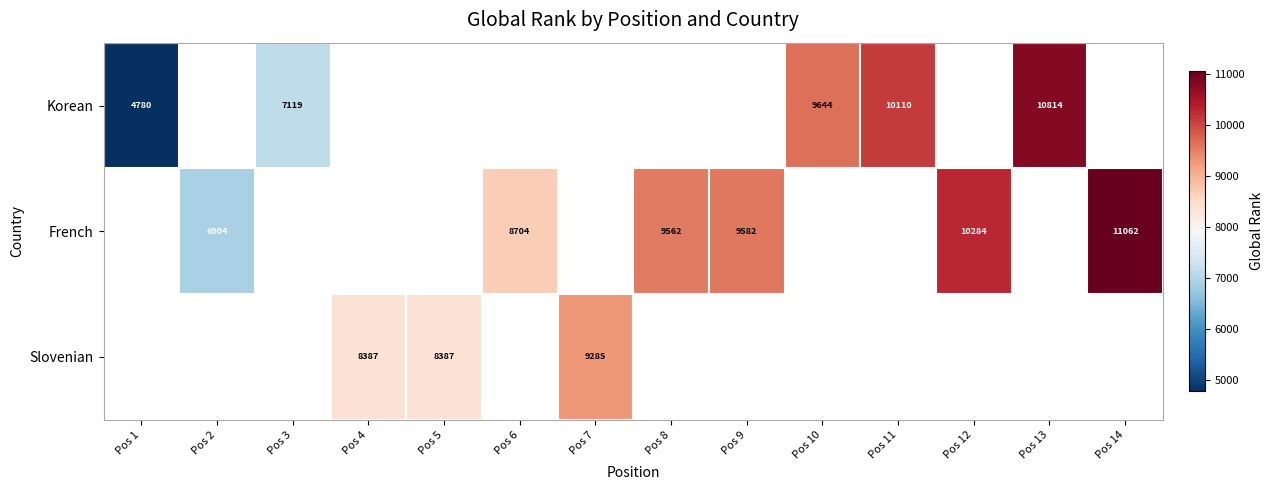

What is the smallest value displayed?

4780.0